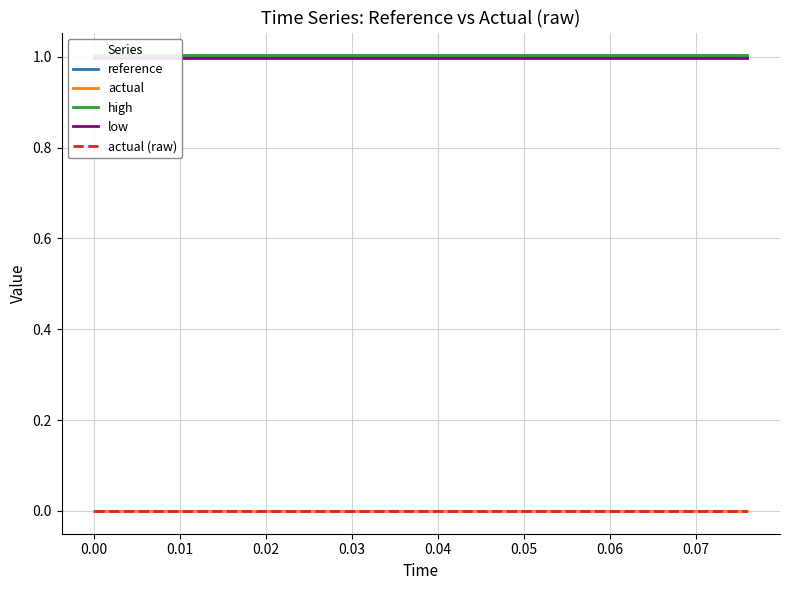

What position from the right is 0.07?

12